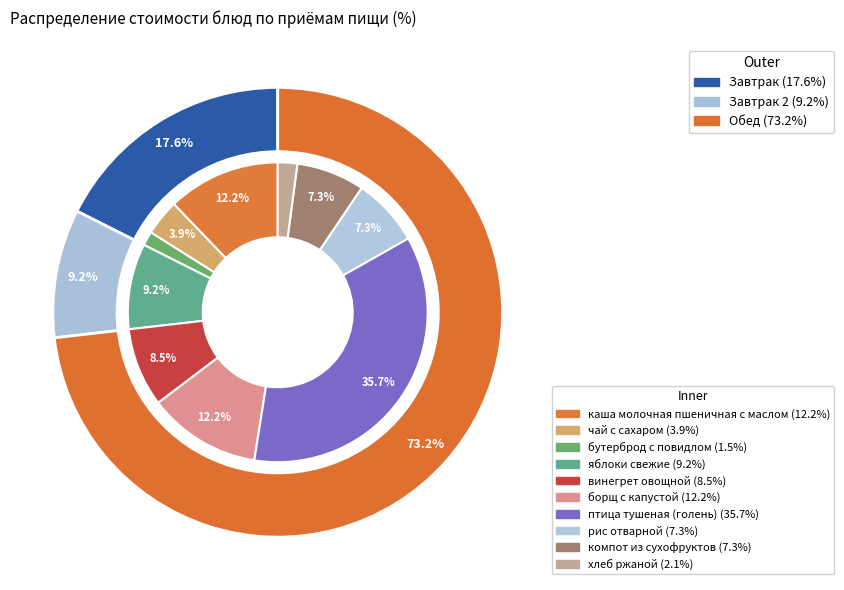

Is it true that хлеб ржаной is 1% of the pie?

False